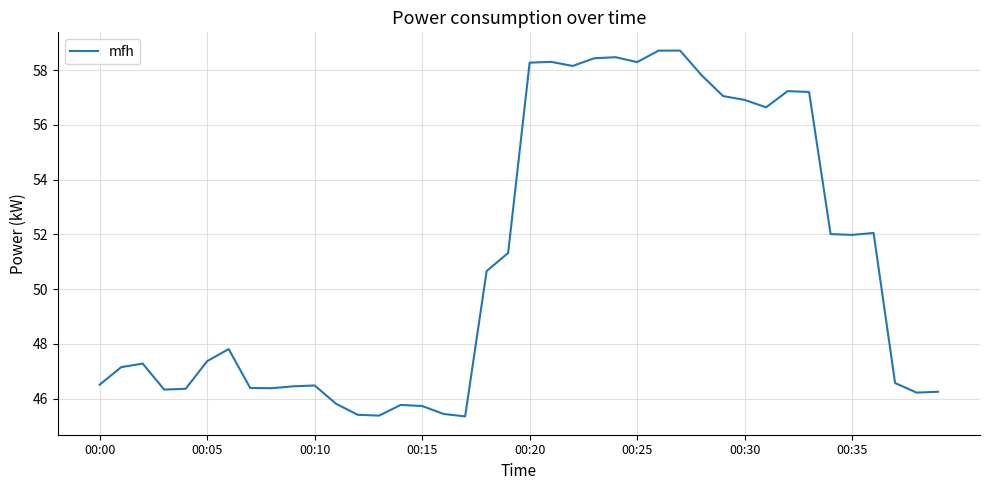

What is the greatest value displayed?

58.7